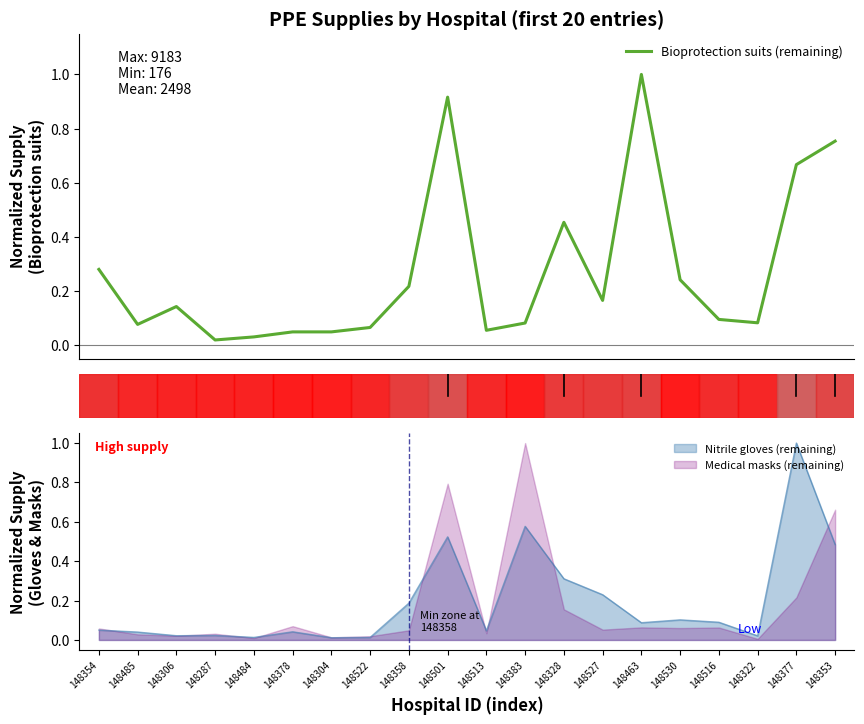

What position from the left is 148358?

9